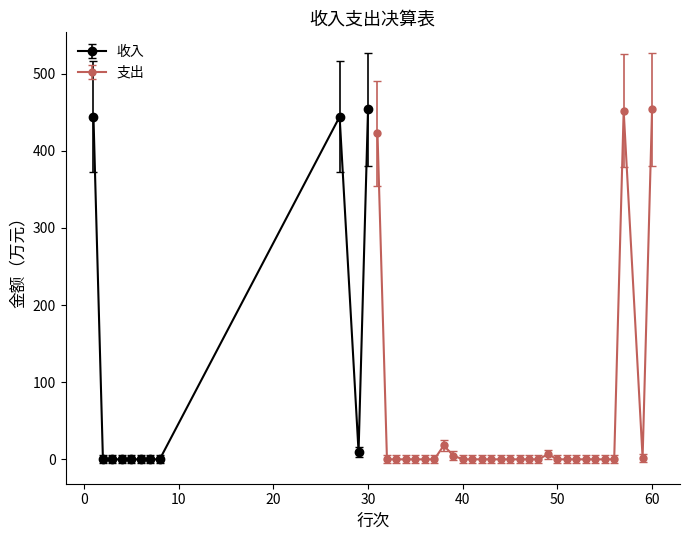

Between 1 and 30, which is larger?

30